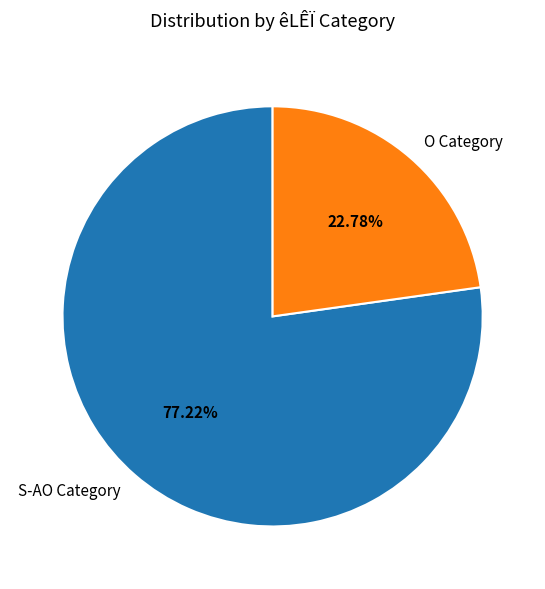

Does any single category account for the majority?

Yes